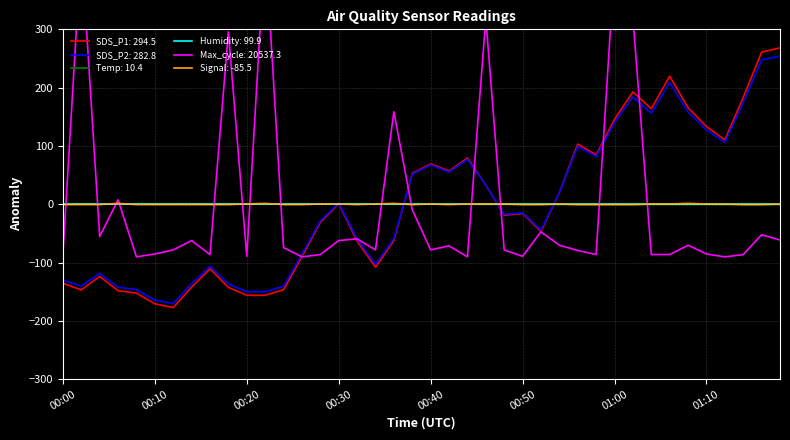

What is the smallest value displayed?

-177.3